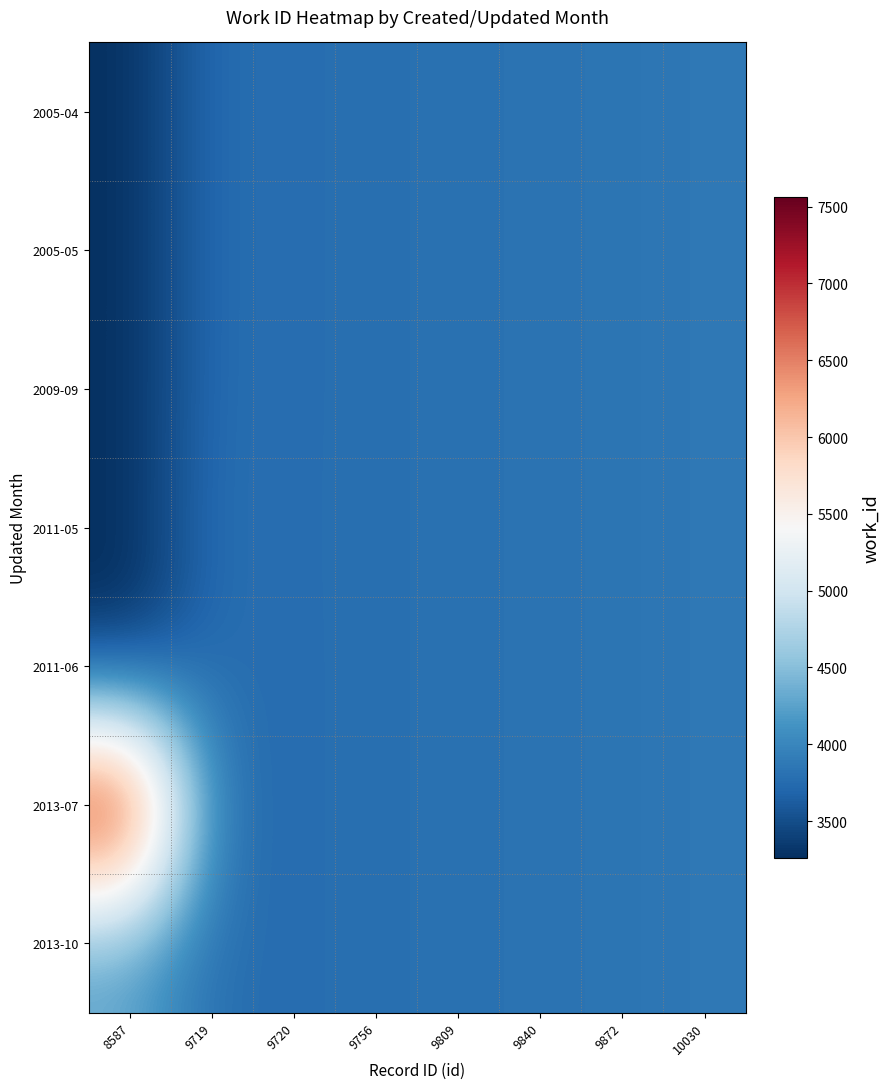

Between 9720 and 9809, which is larger?

9809